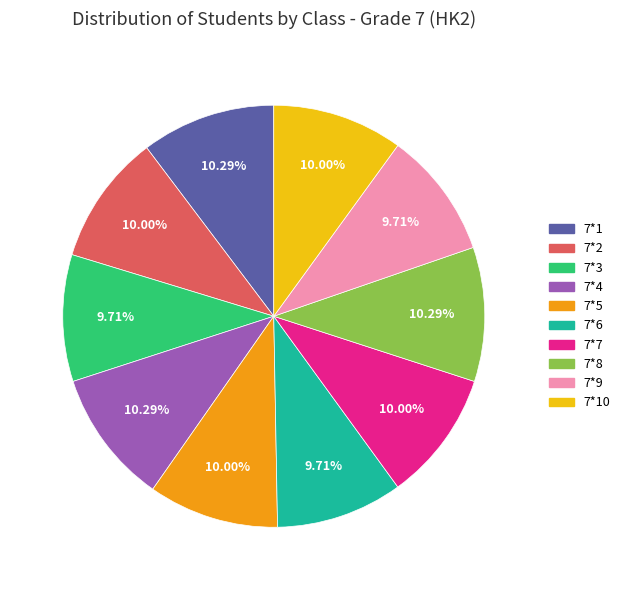

Is there a majority slice in this chart?

No